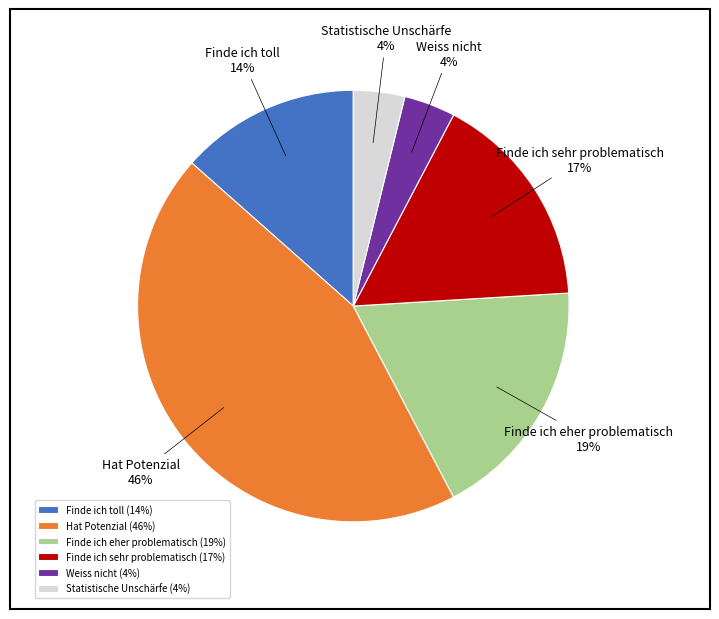

Does any single category account for the majority?

No